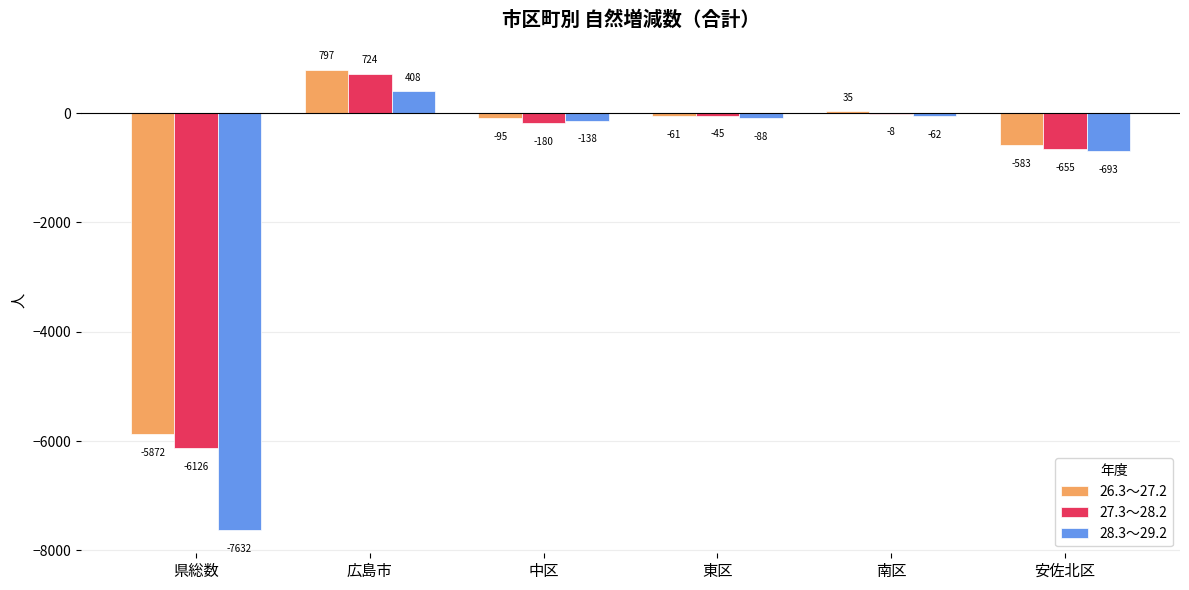

The 28.3～29.2 series shows -693 at 安佐北区. True or false?

True